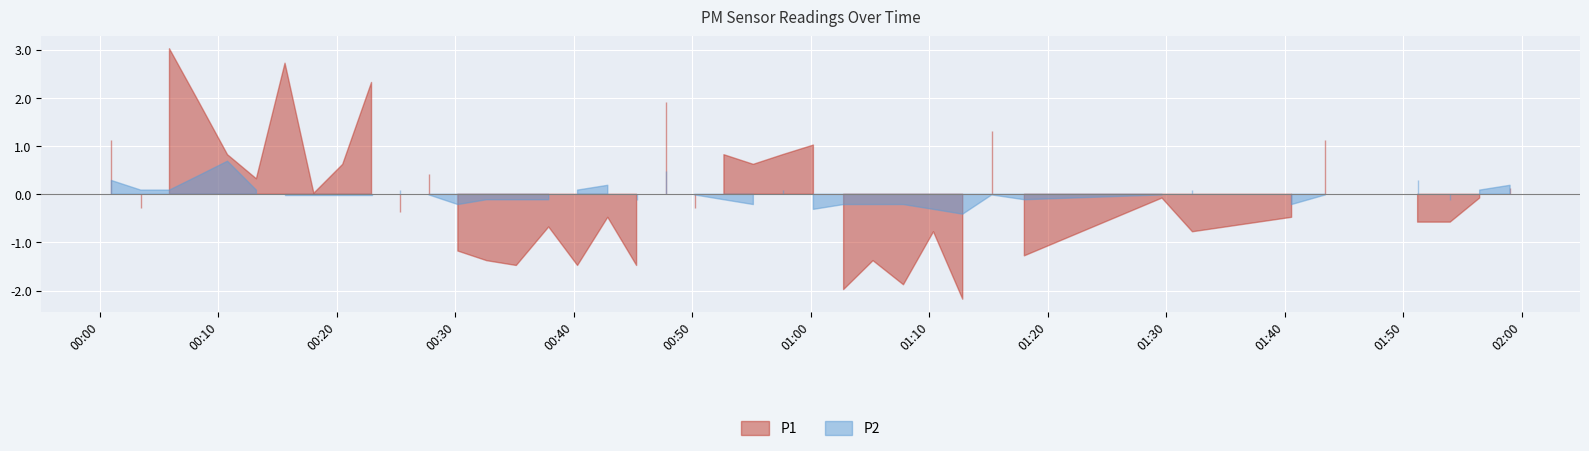

What position from the left is 2022-07-29T00:37:53?

16